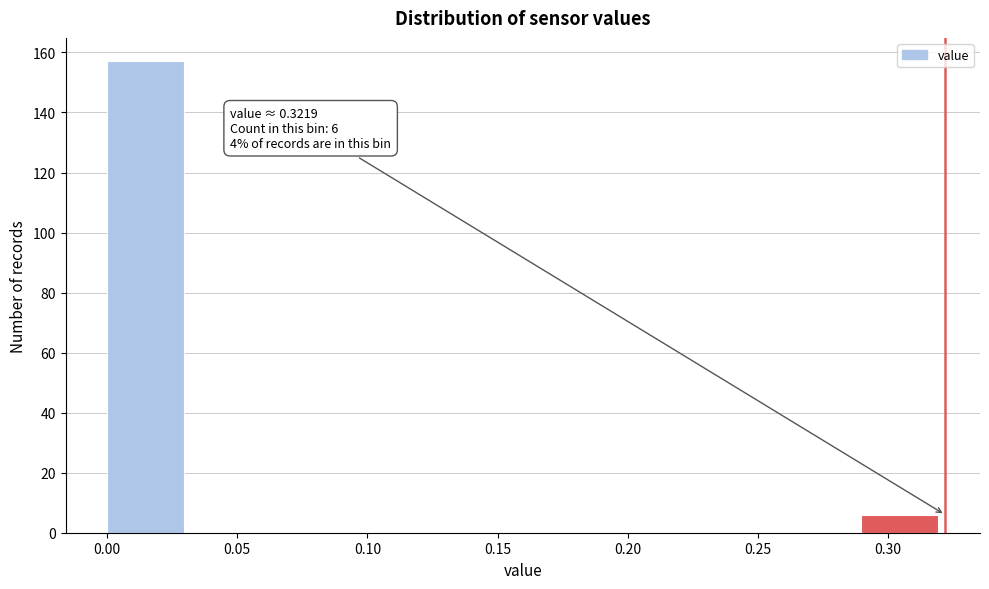

Over which range of the x-axis is the bar tallest?

0.000 to 0.030